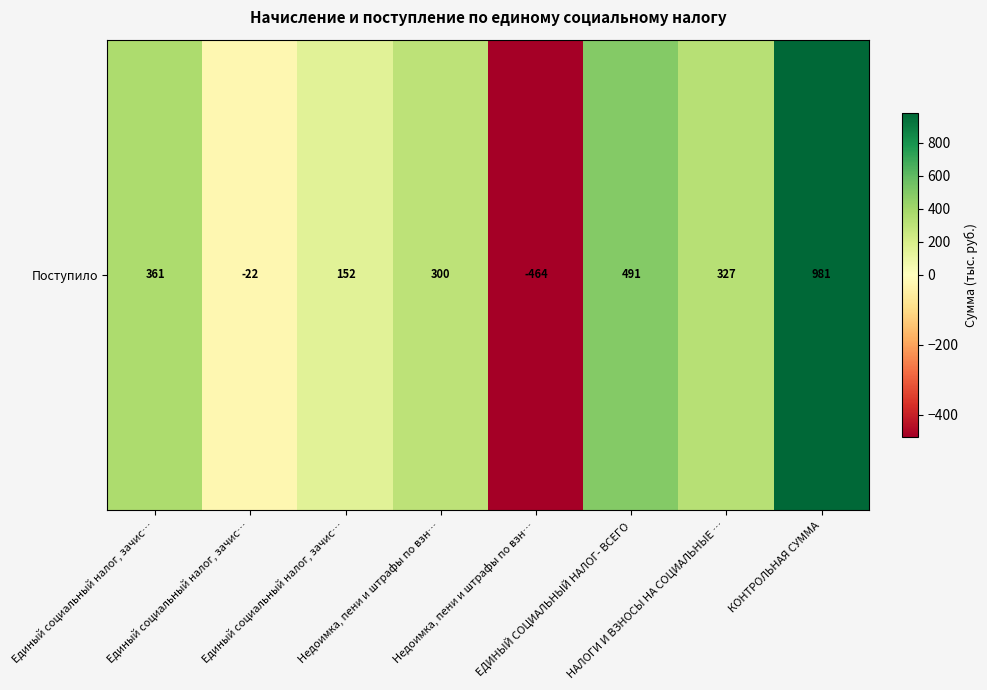

What is the ratio of the value at Недоимка, пени и штрафы по взн… to the value at Единый социальный налог, зачис…?

0.8